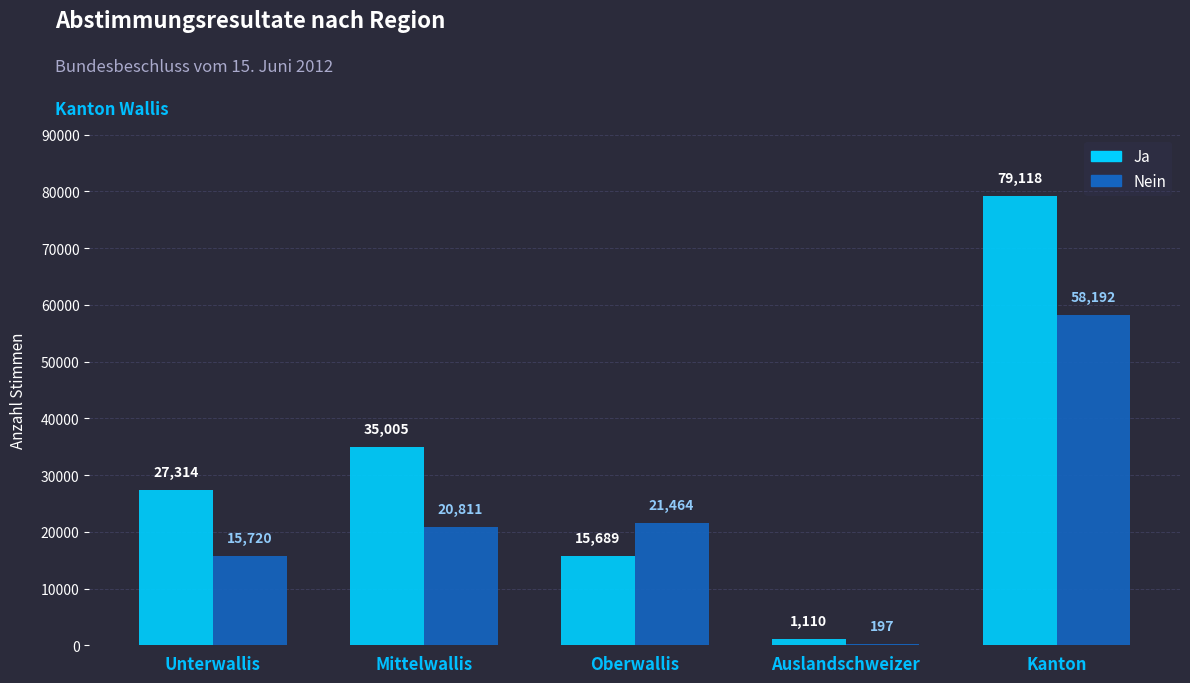

Reading right to left, list all the values displayed in this chart.

Ja: 79118	1110	15689	35005	27314
Nein: 58192	197	21464	20811	15720